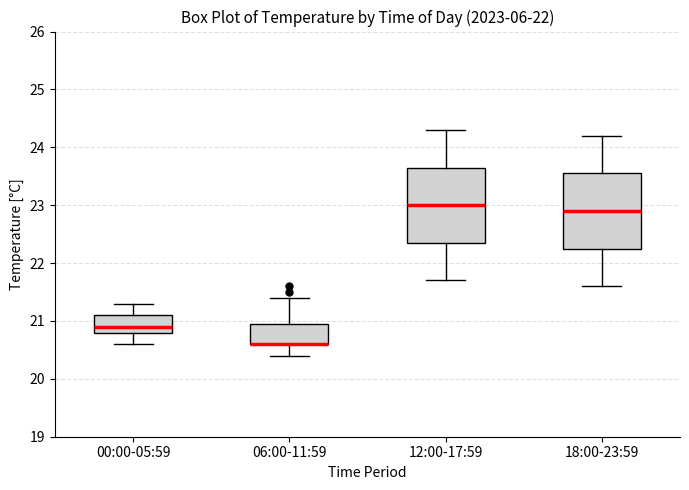

Reading left to right, read every box against the y-axis: the position of its median line, the range the box covers, and the ends of its whiskers. The values are not printed on the chart, so give them approximately, as read against the axis.

00:00-05:59: median 20.9, box 20.8 to 21.1, whiskers 20.6 to 21.3
06:00-11:59: median 20.6 (drawn on the box's lower edge), box 20.6 to 21.0, whiskers 20.4 to 21.4
12:00-17:59: median 23.0, box 22.4 to 23.7, whiskers 21.7 to 24.3
18:00-23:59: median 22.9, box 22.3 to 23.6, whiskers 21.6 to 24.2